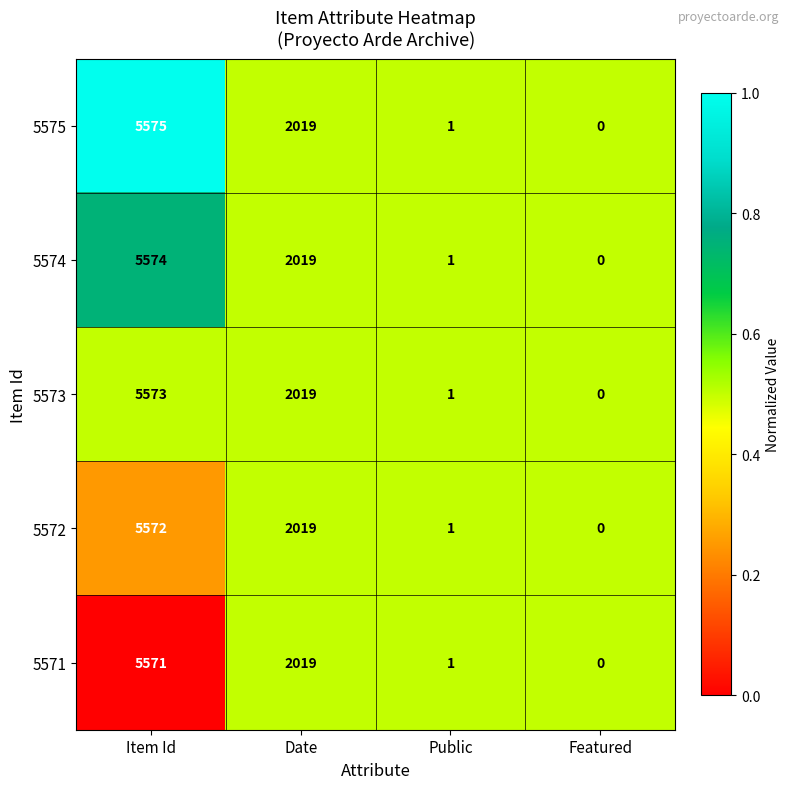

Which category has the lowest value across all series?

Featured